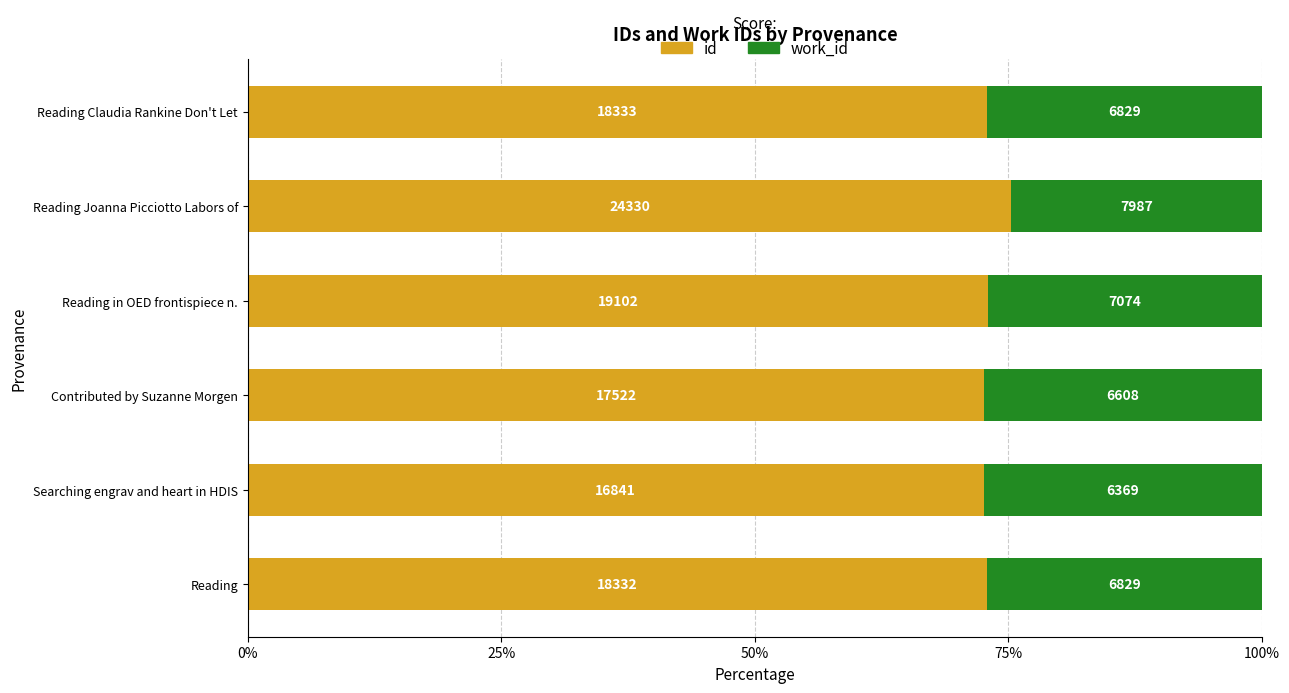

What are all the series names shown in the legend?

id, work_id